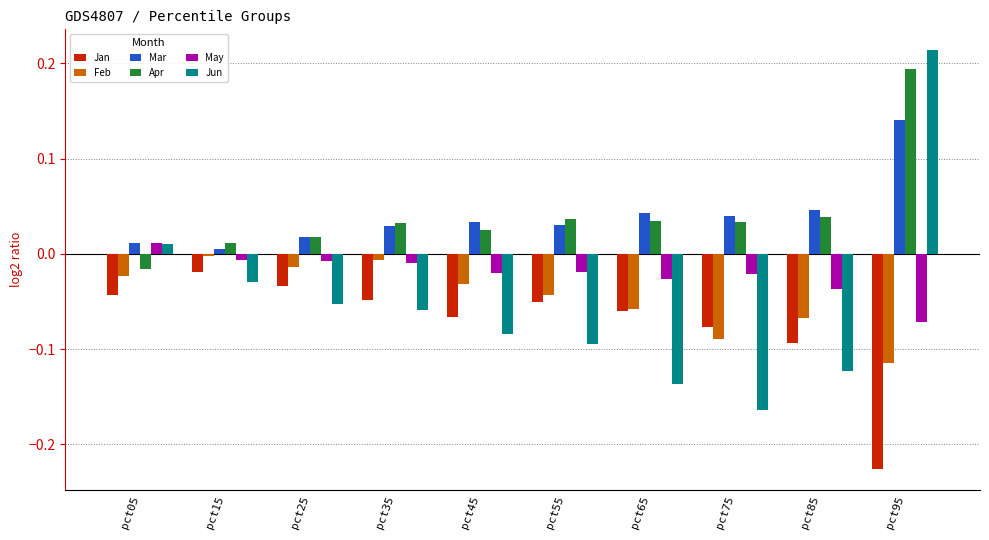

How many bars are there in total?

60